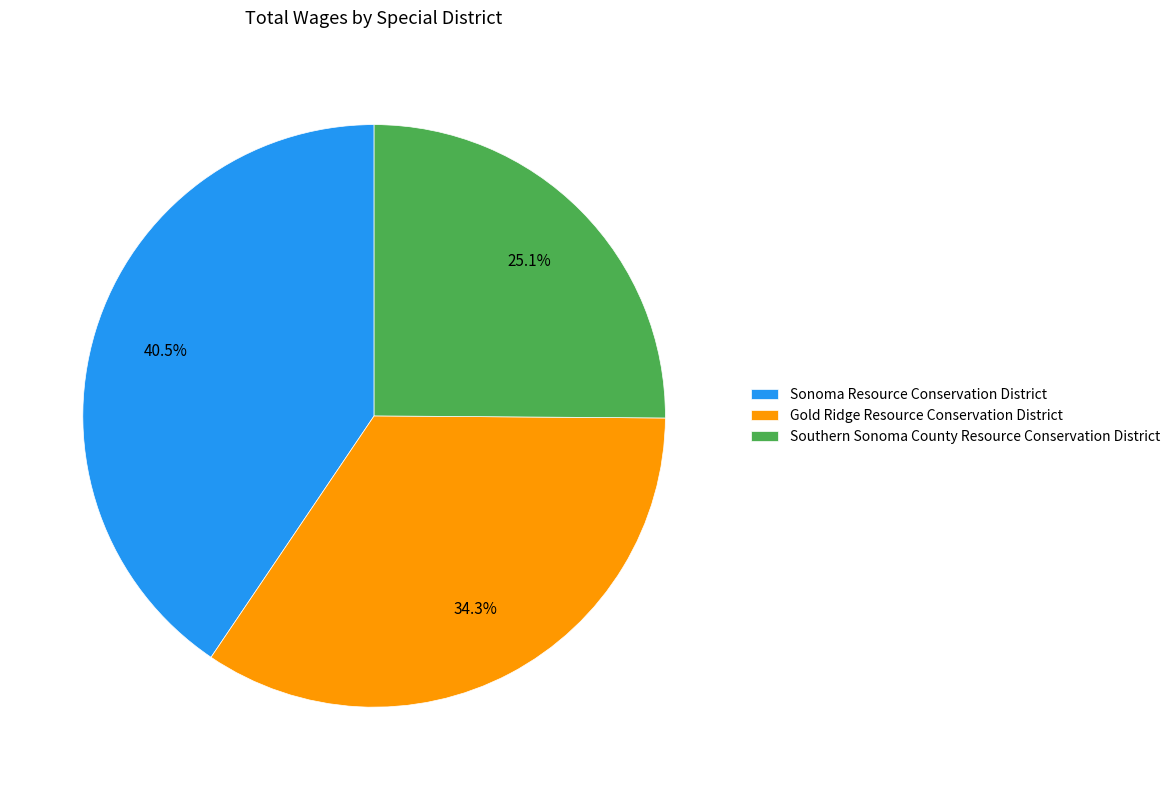

Which category has the smallest portion of the pie?

Southern Sonoma County Resource Conservation District